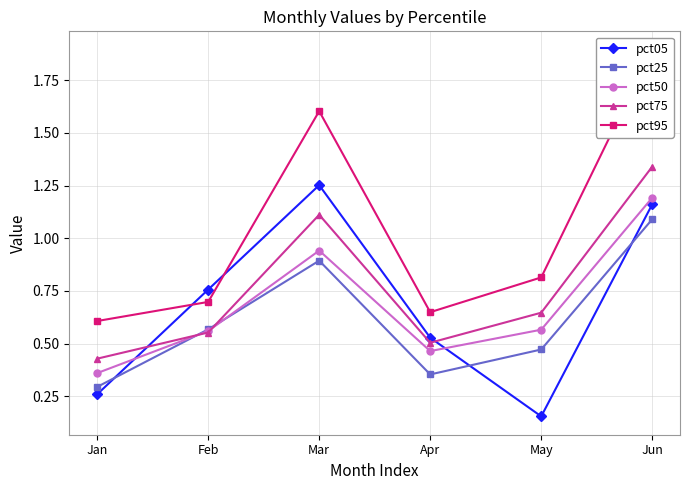

The pct75 series shows 0.1 at Apr. True or false?

False